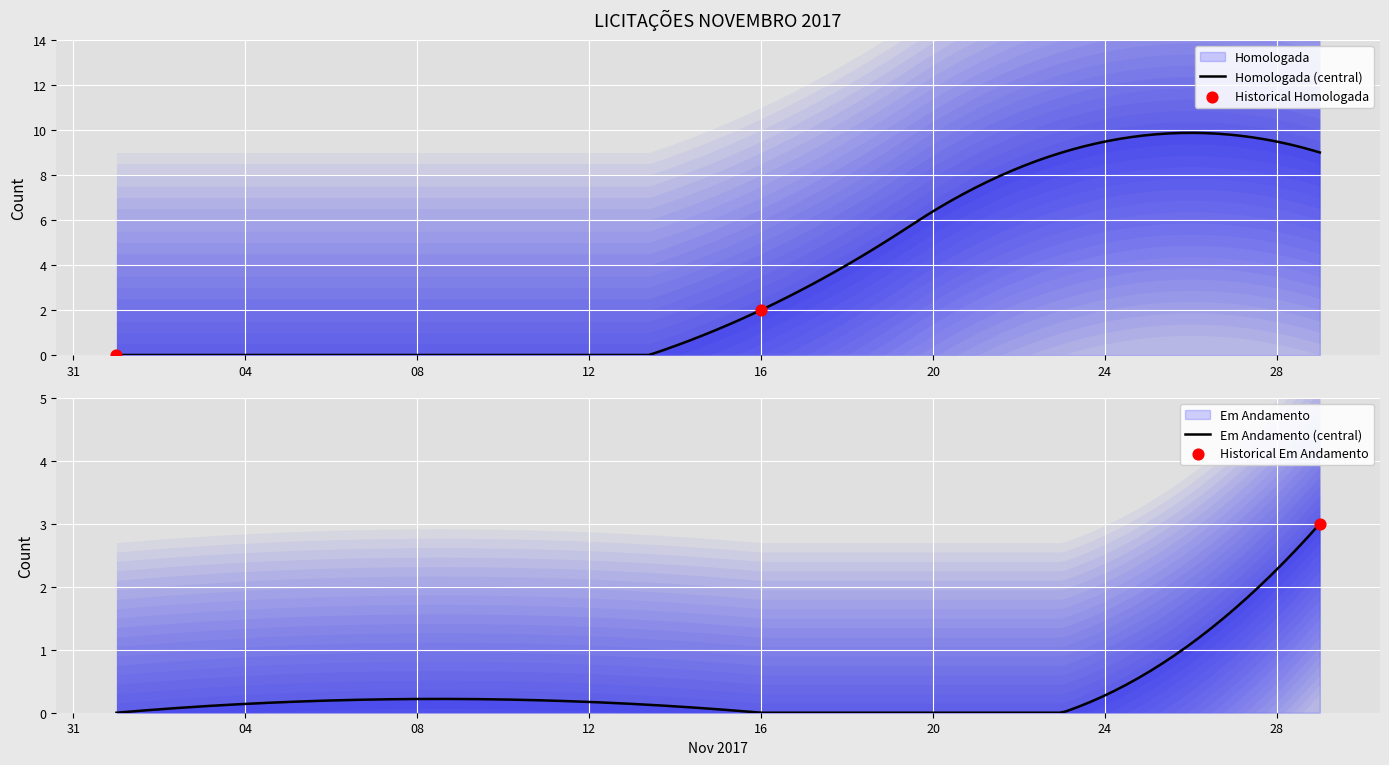

At which category is the sum across all series the highest?

29/11 #3